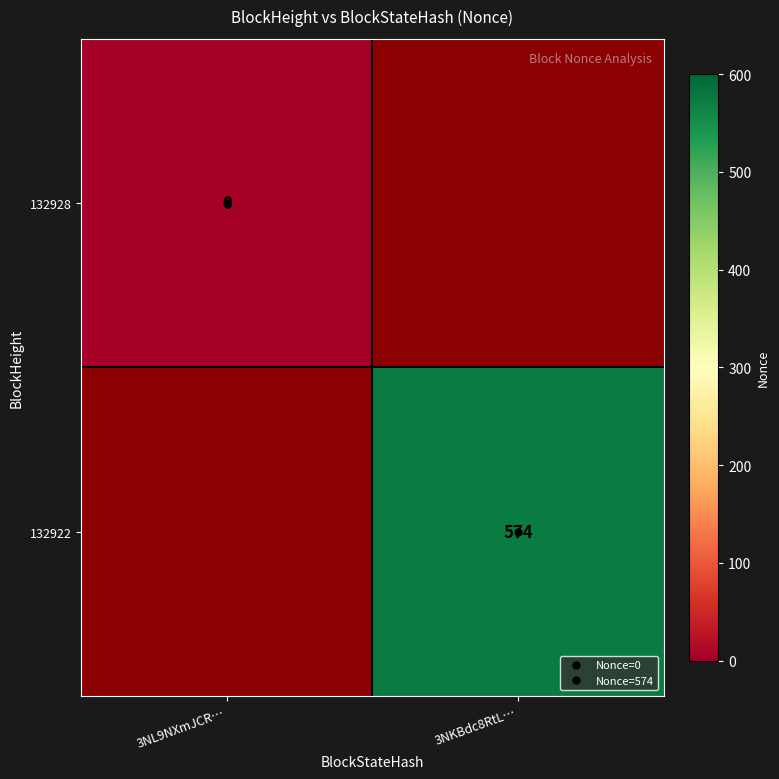

What is the maximum value shown in the chart?

574.0